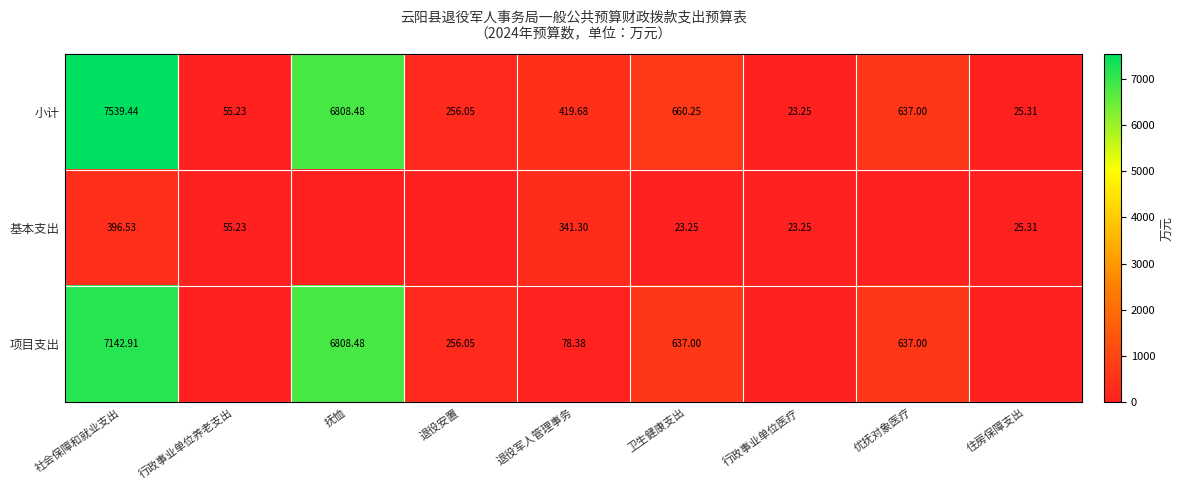

The 小计 series shows 340.0 at 退役安置. True or false?

False